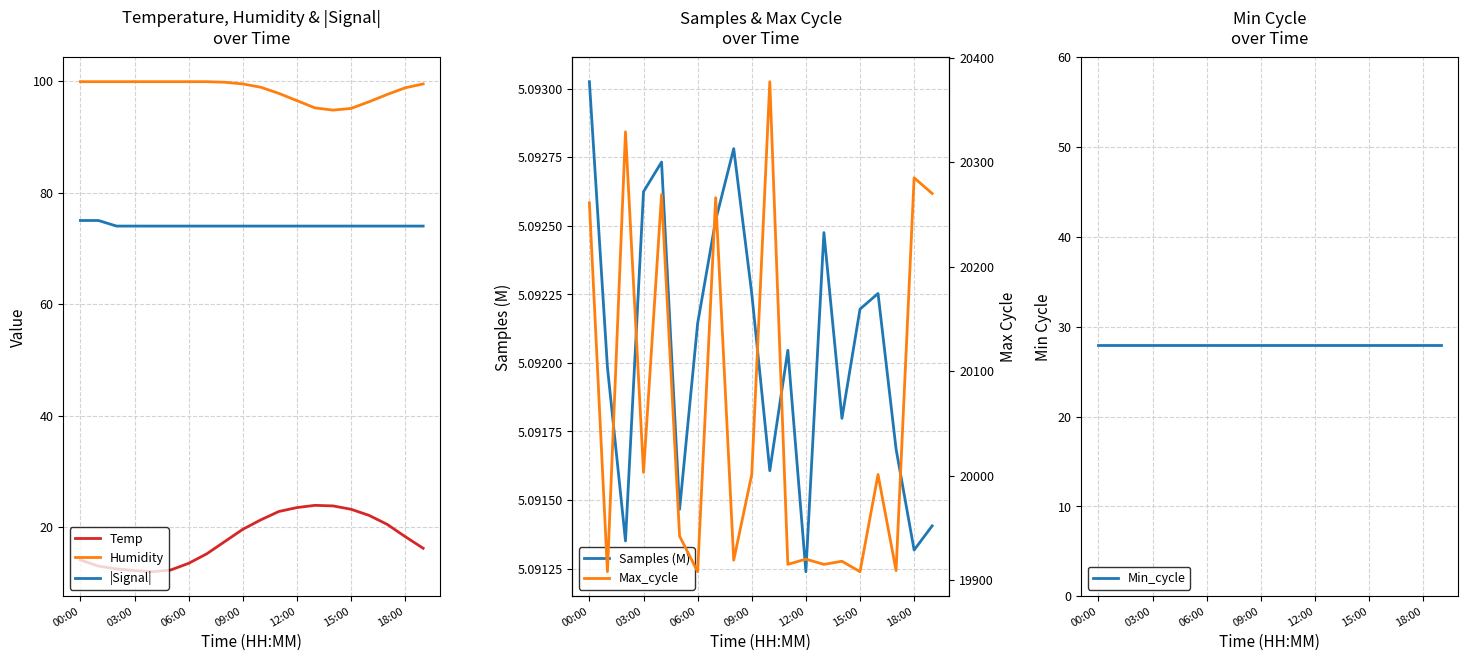

What is the sum of the Temp values at 00:00 and 14?

37.9